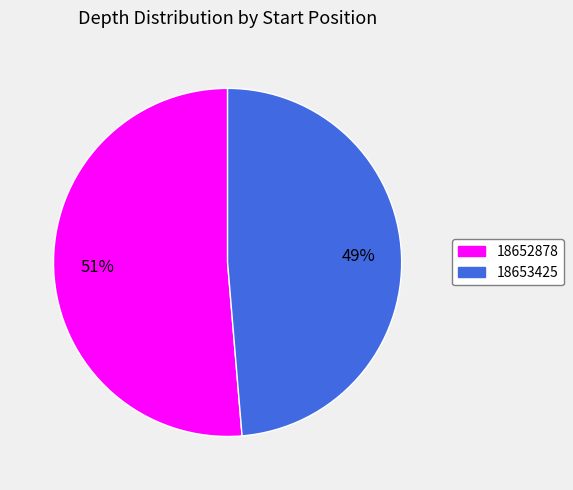

Does any single category account for the majority?

Yes